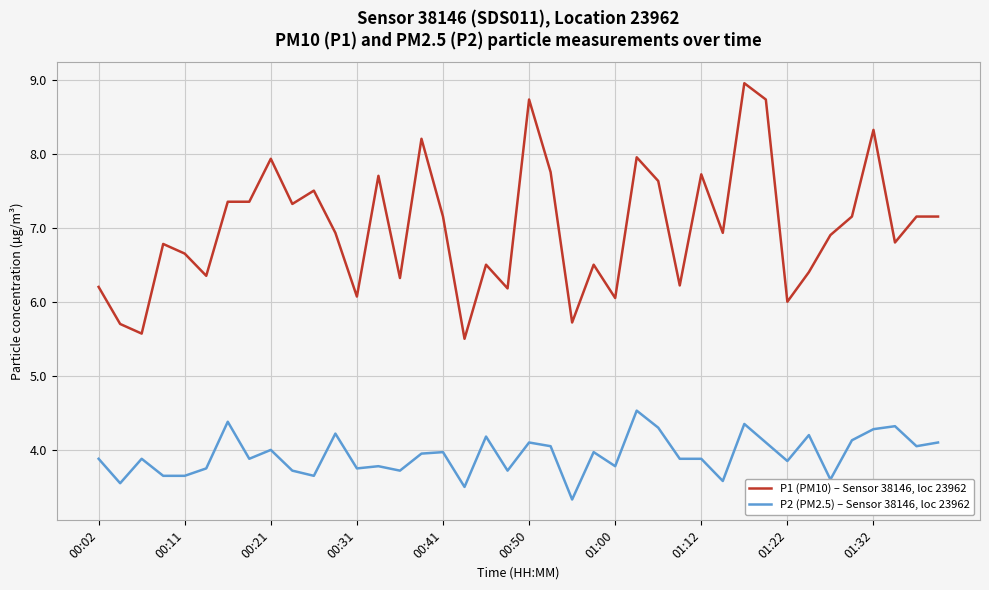

Which series has the largest range (max minus min)?

P1 (PM10) – Sensor 38146, loc 23962